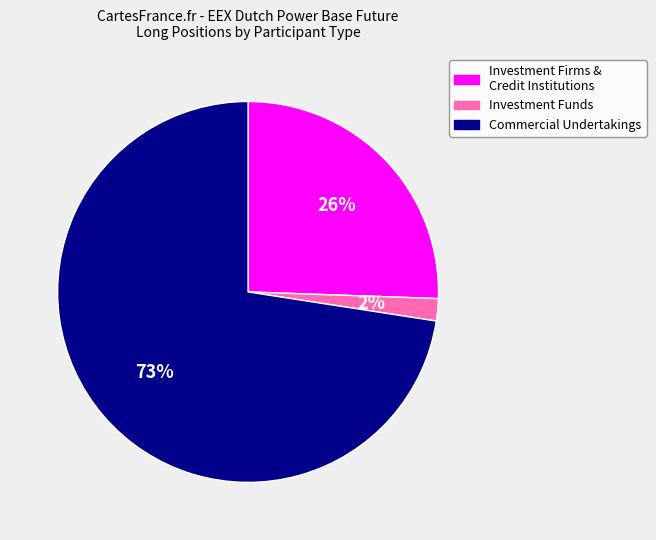

To the nearest percent, what is the average slice percentage?

33%